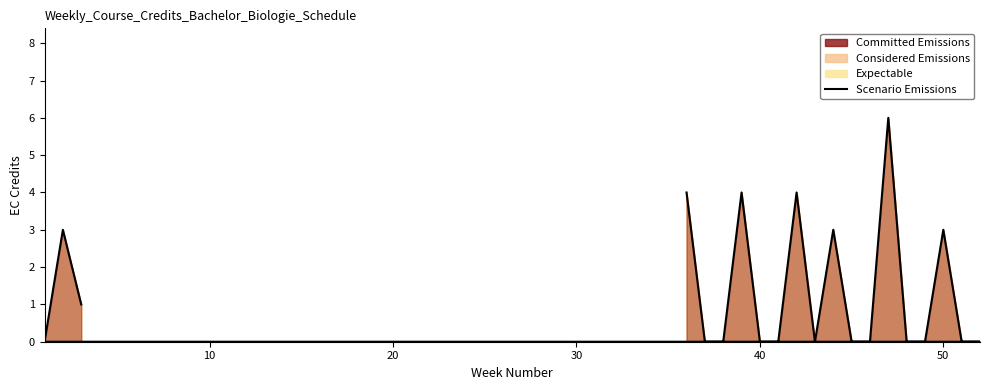

The value at 17 is 3. True or false?

False